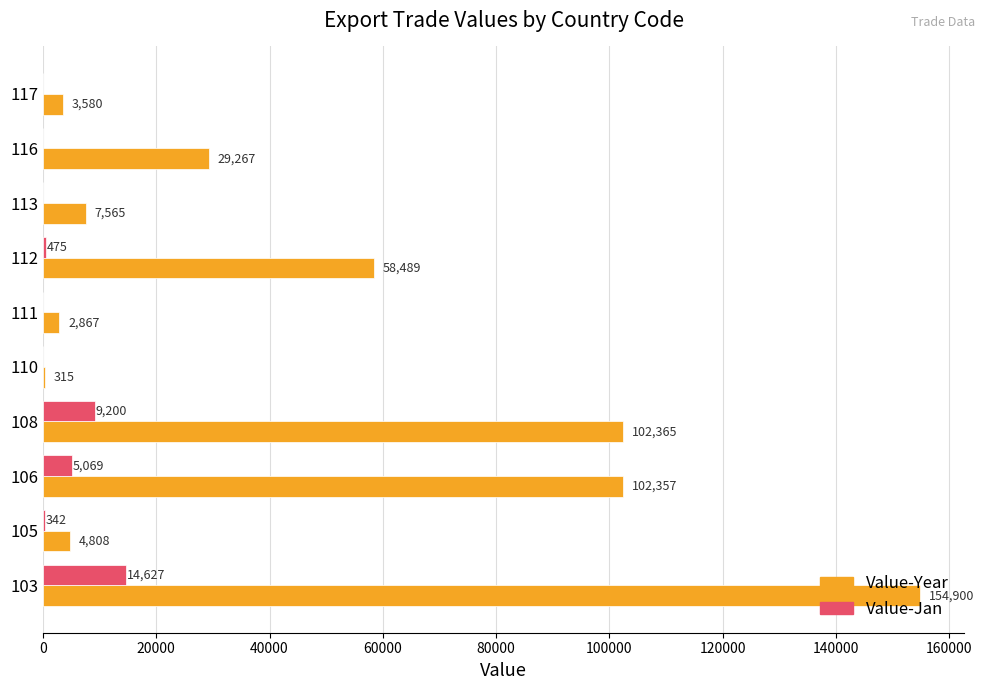

What is the sum of the Value-Jan values at 111 and 106?

5069